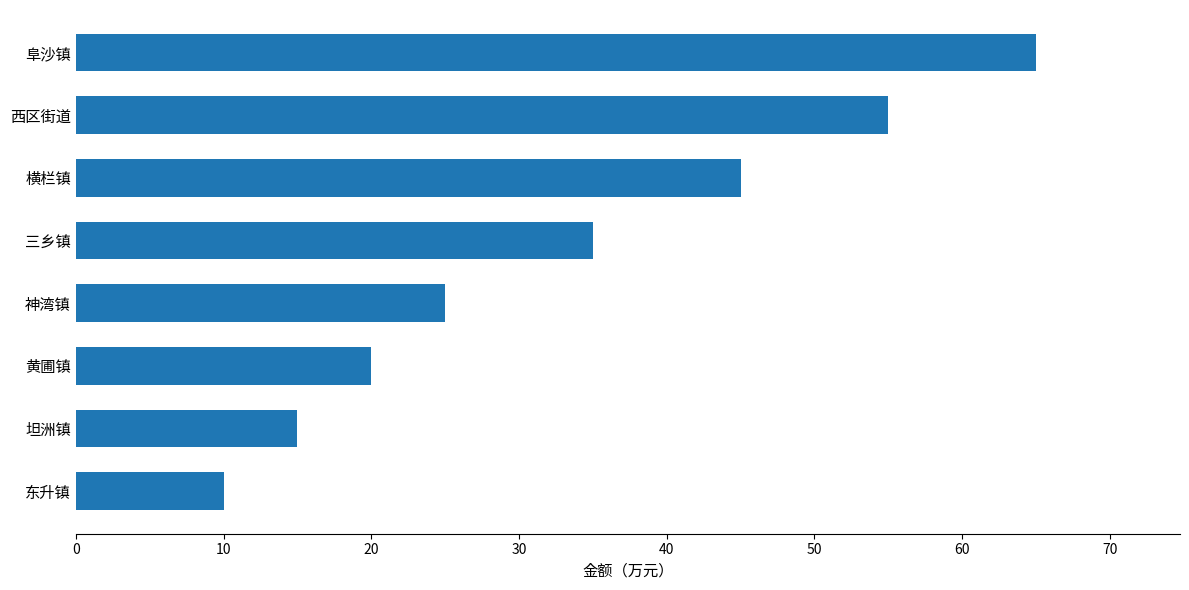

What is the change in value from 神湾镇 to 阜沙镇?

+40